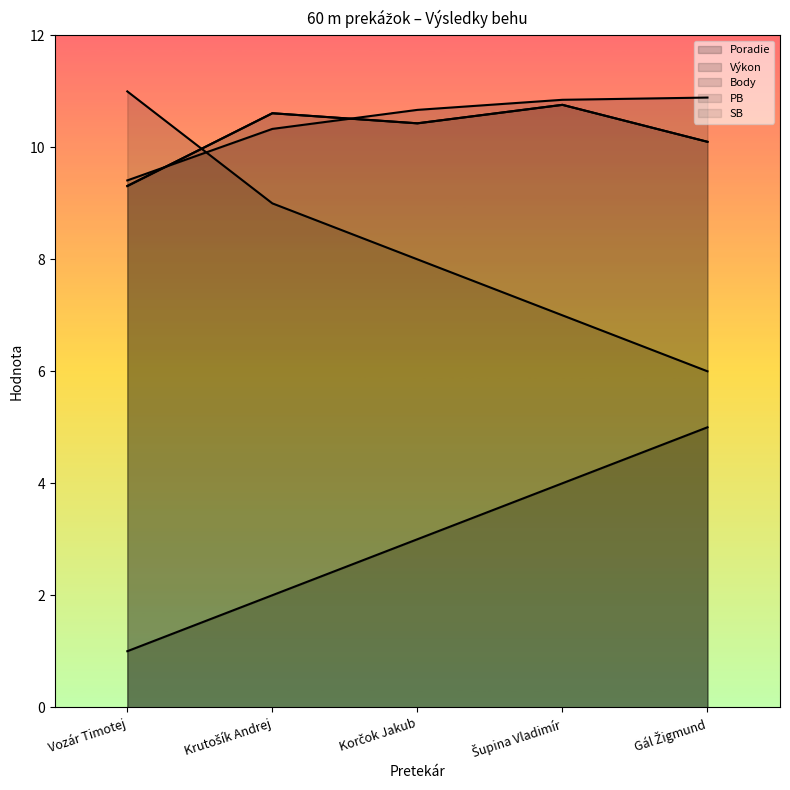

How many lines are shown in the chart?

5